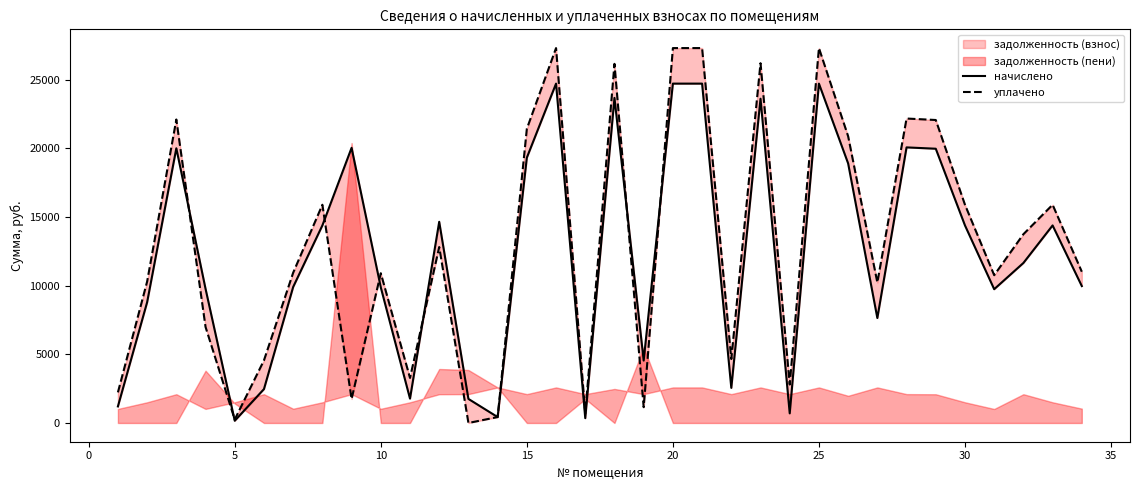

Which series changed the most between 15 and 25?

уплачено